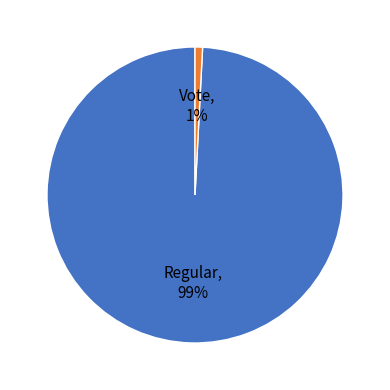

How many segments does this pie chart have?

2